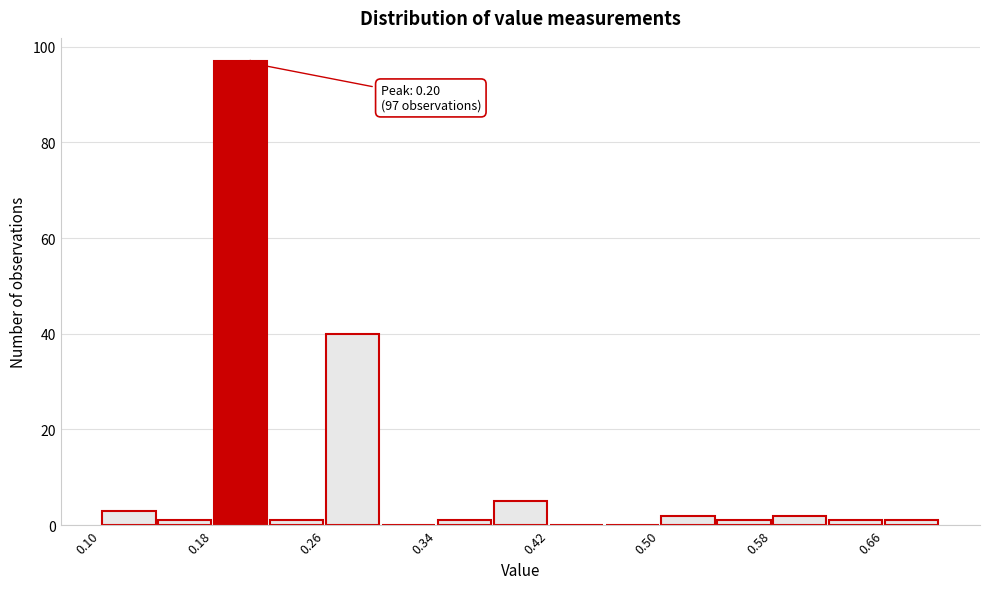

Which range on the x-axis has the tallest bar?

0.18 to 0.22